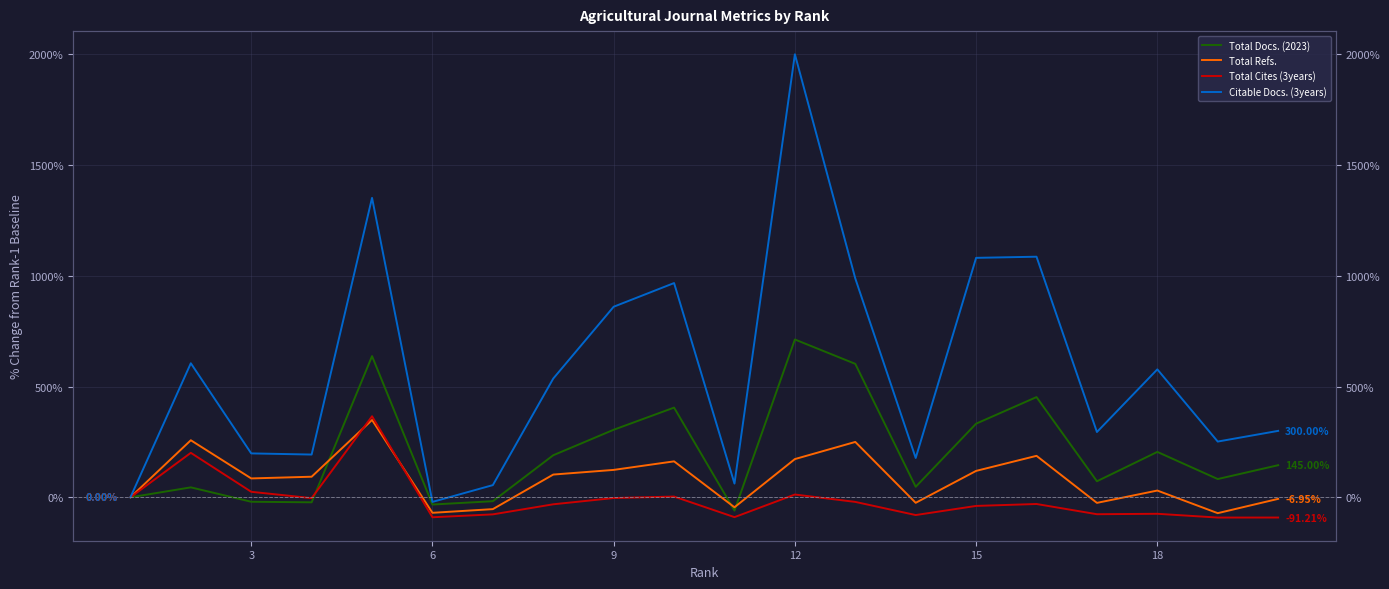

At 12, list the series in order from largest to smallest.

Citable Docs. (3years), Total Docs. (2023), Total Cites (3years), Total Refs.